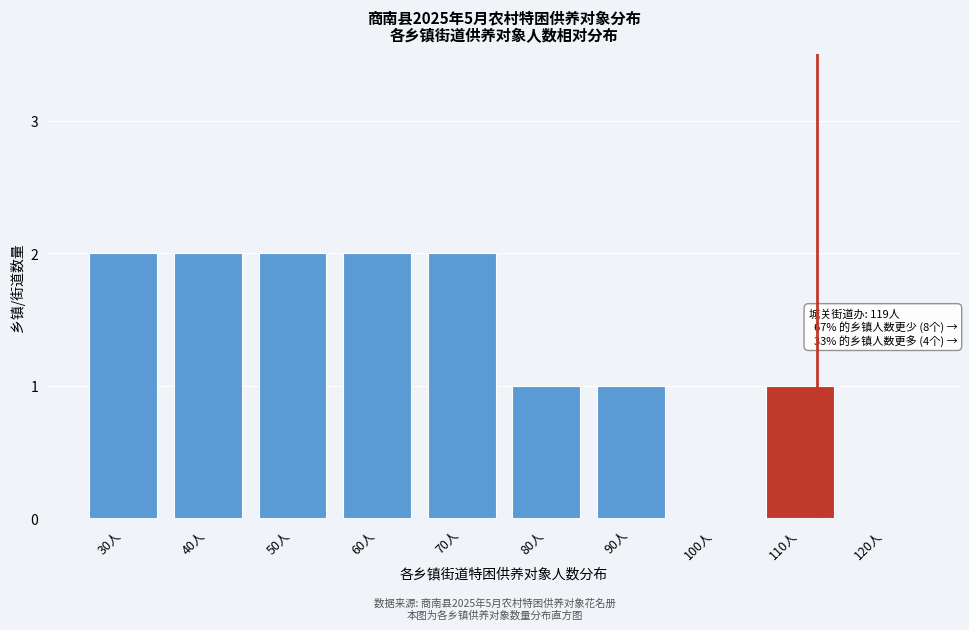

Reading right to left, transcribe all the data shown in this chart.

120人=0	110人=1	100人=0	90人=1	80人=1	70人=2	60人=2	50人=2	40人=2	30人=2